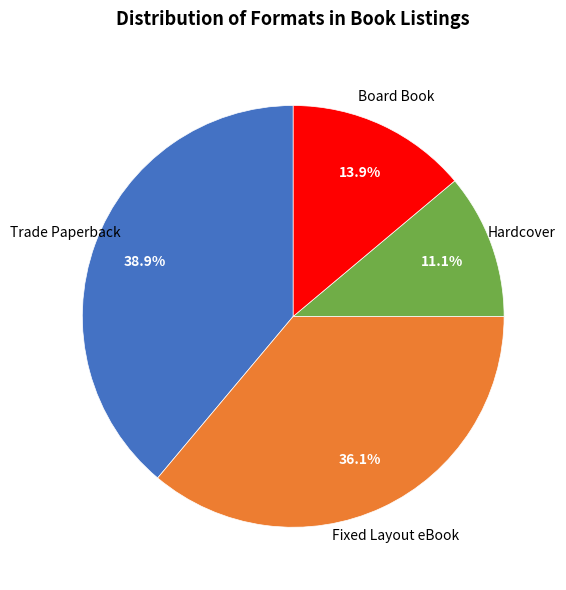

To the nearest percent, what is the difference between the largest and smallest slice percentages?

28%